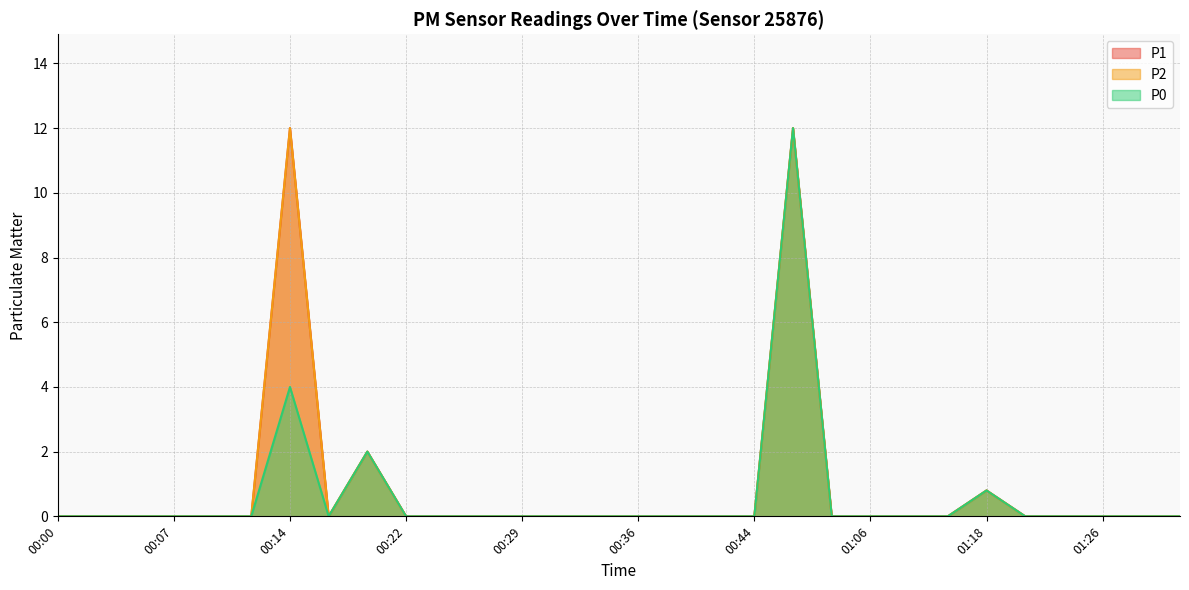

At which label is P1 closest to 6?

00:19